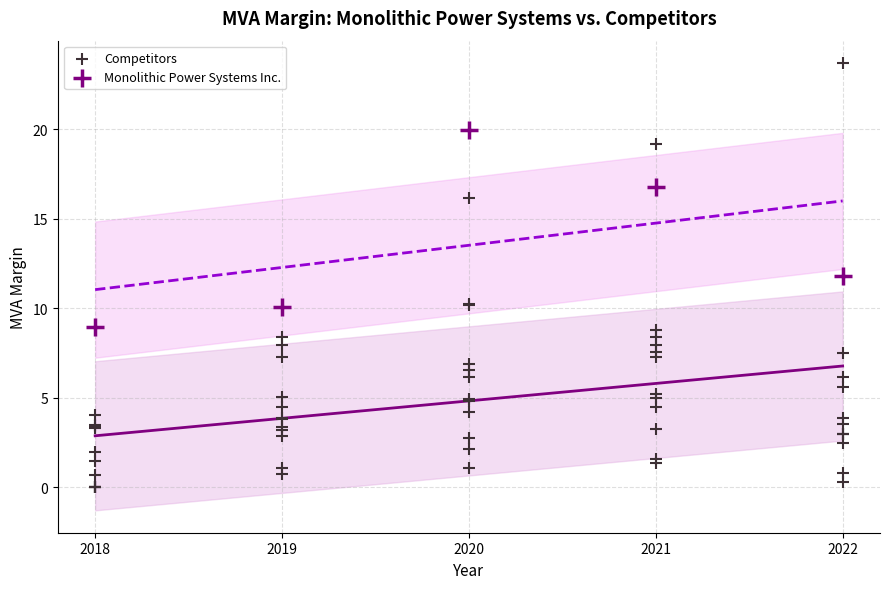

Which series has the widest spread of Y values?

Competitors